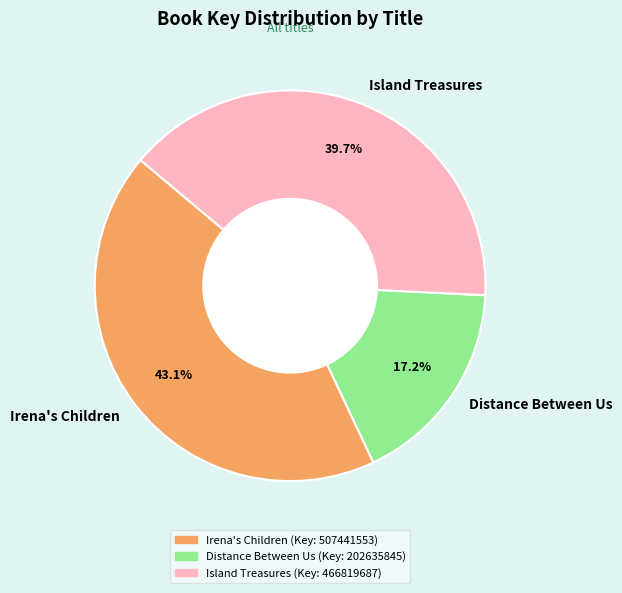

The Island Treasures slice represents 40% of the pie. True or false?

True